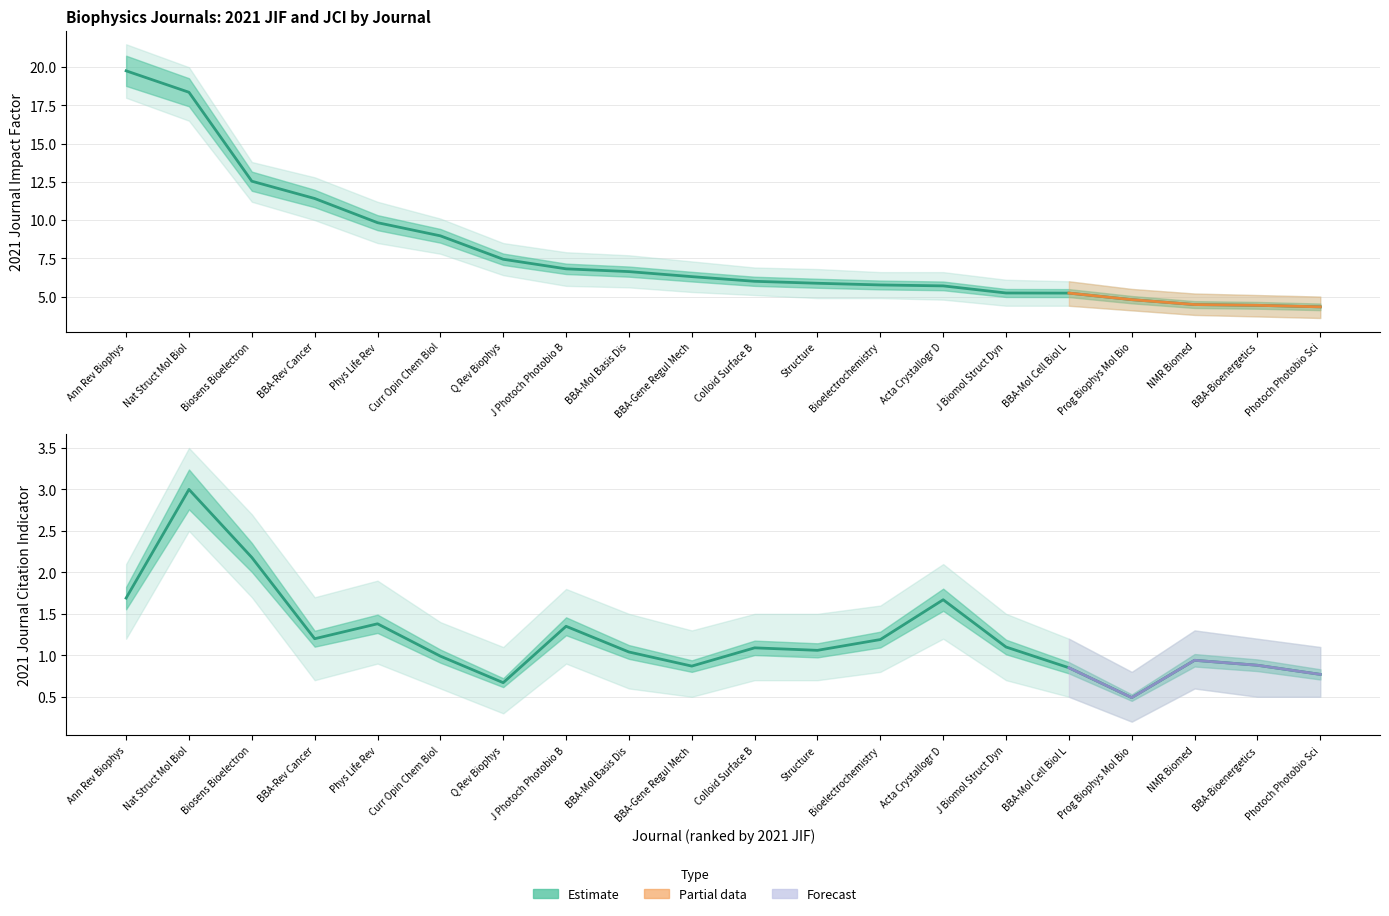

How many values in the 2021 JIF series exceed 6?

10